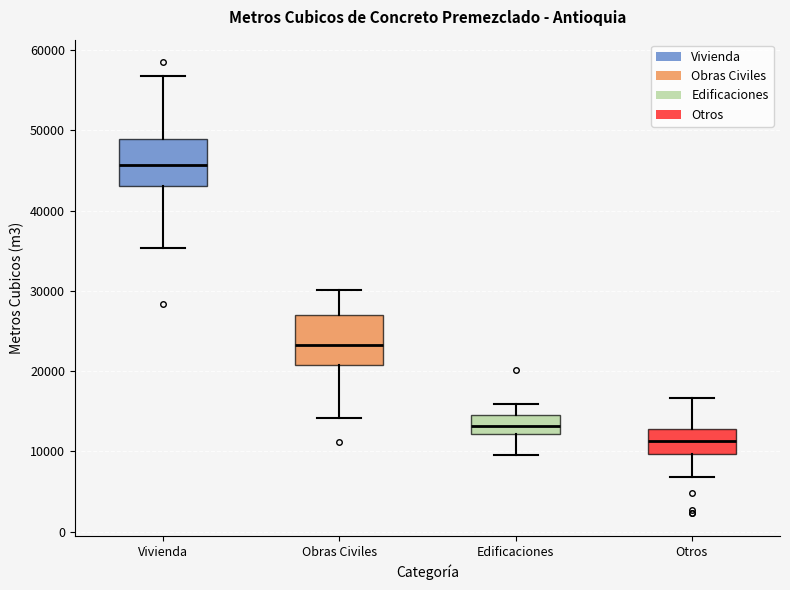

Which box's median line is the lowest?

Otros